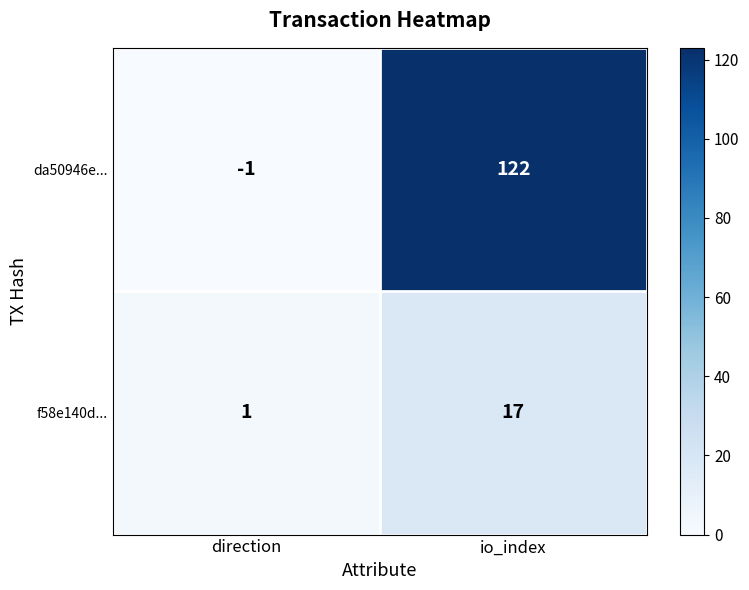

How many categories are shown in the chart?

2